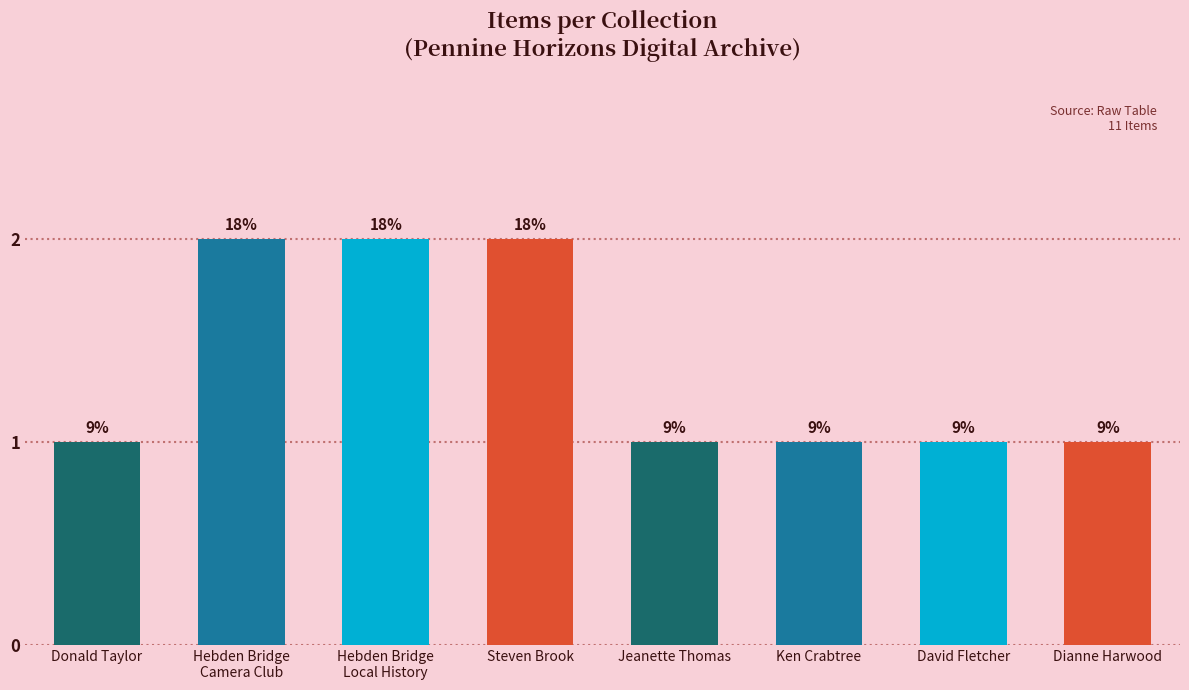

How many bars are there in total?

8